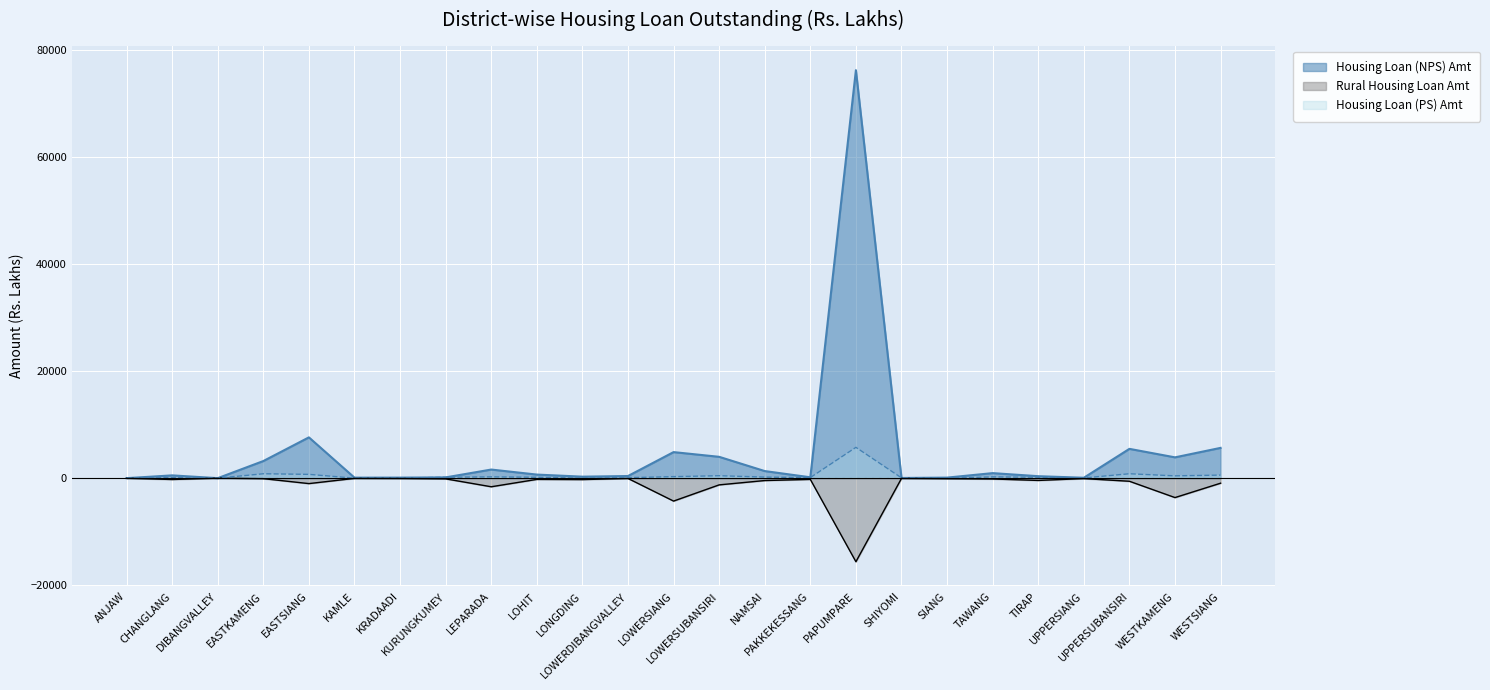

List the series in order of their peak value, highest first.

Housing Loan (NPS) Amt, Housing Loan (PS) Amt, Rural Housing Loan Amt